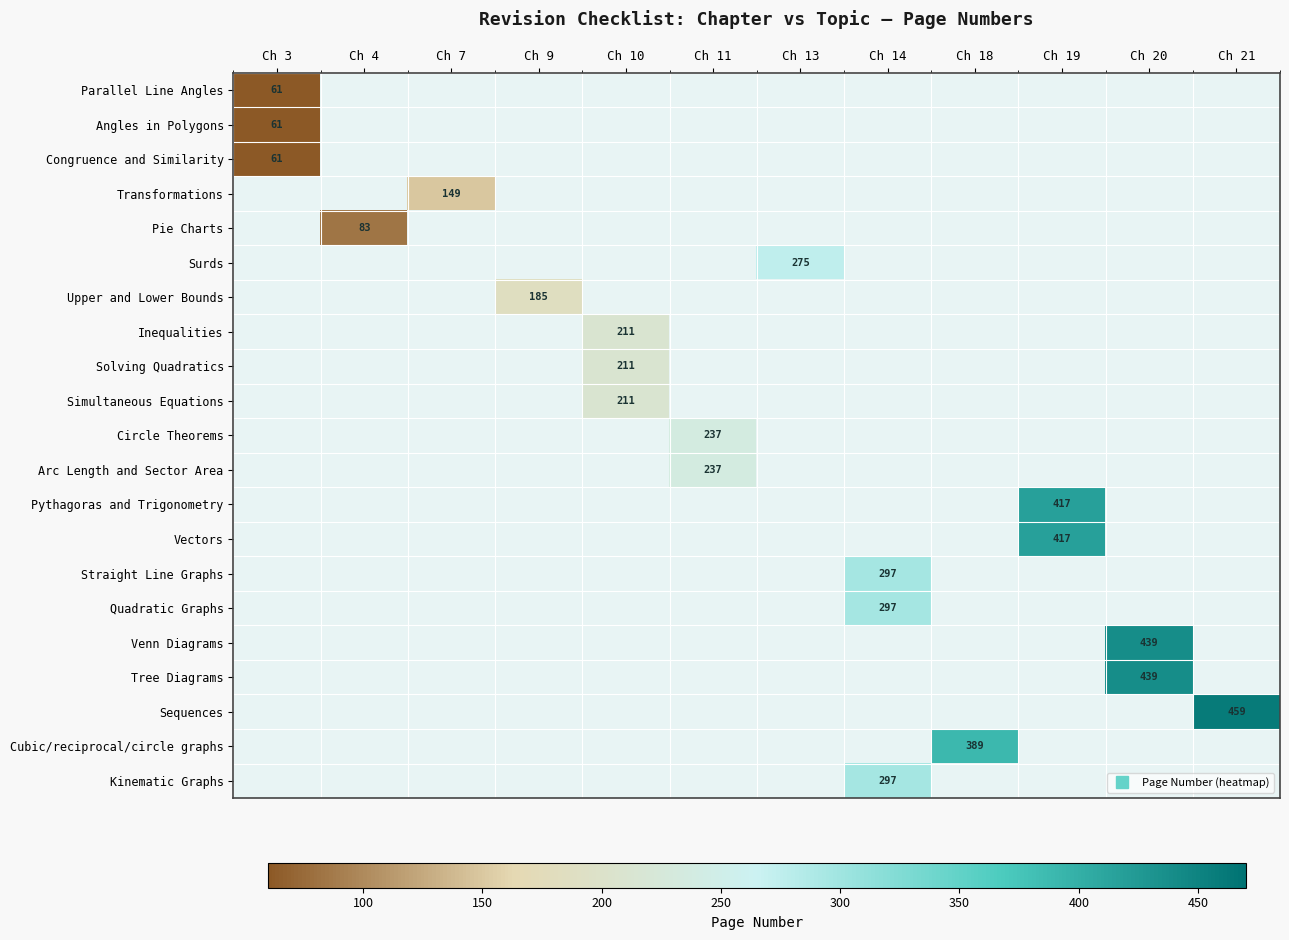

How many values in Solving Quadratics are above zero?

1